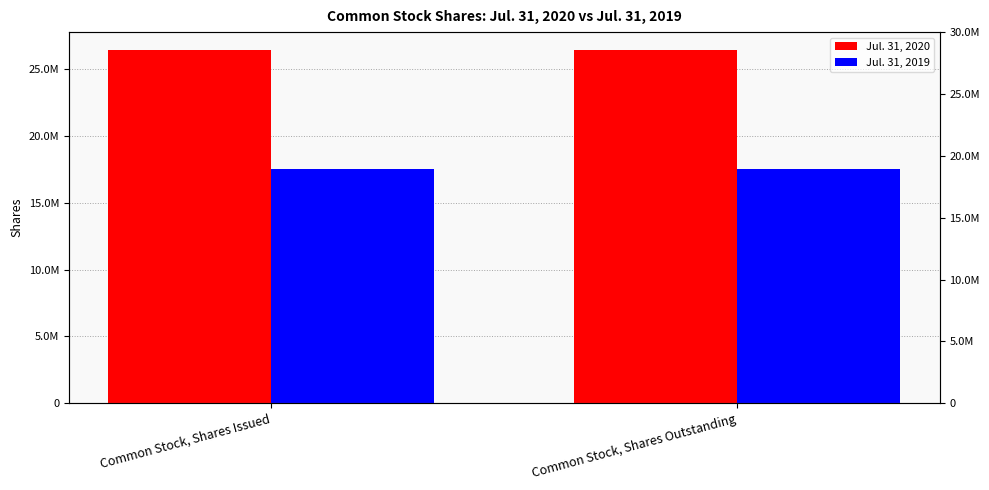

Reading left to right, extract all data points from this chart.

Jul. 31, 2020: Common Stock, Shares Issued=26436965	Common Stock, Shares Outstanding=26436965
Jul. 31, 2019: Common Stock, Shares Issued=17490488	Common Stock, Shares Outstanding=17490488